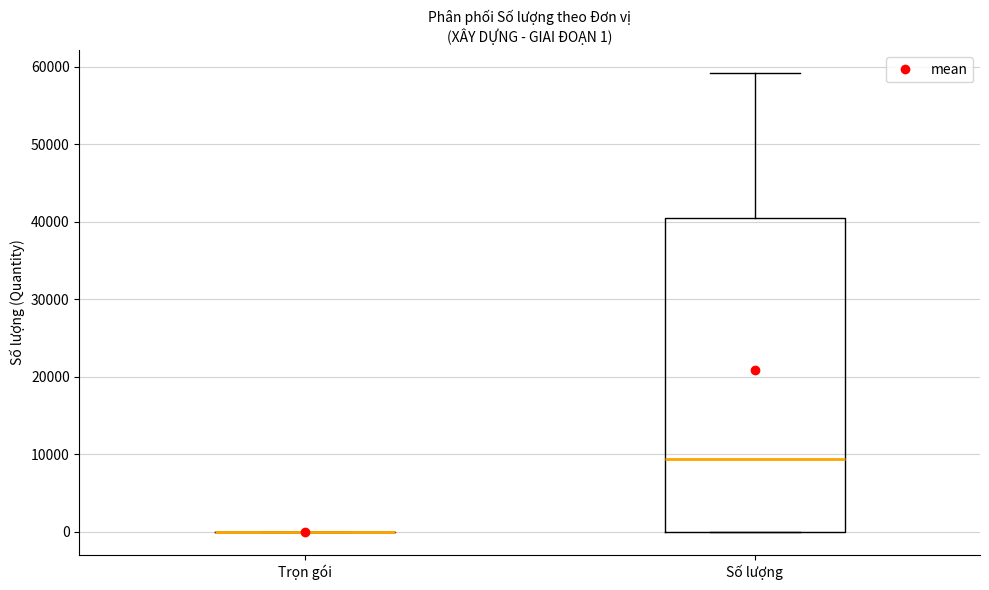

Comparing the boxes themselves (not the whiskers), which one is the tallest?

Số lượng